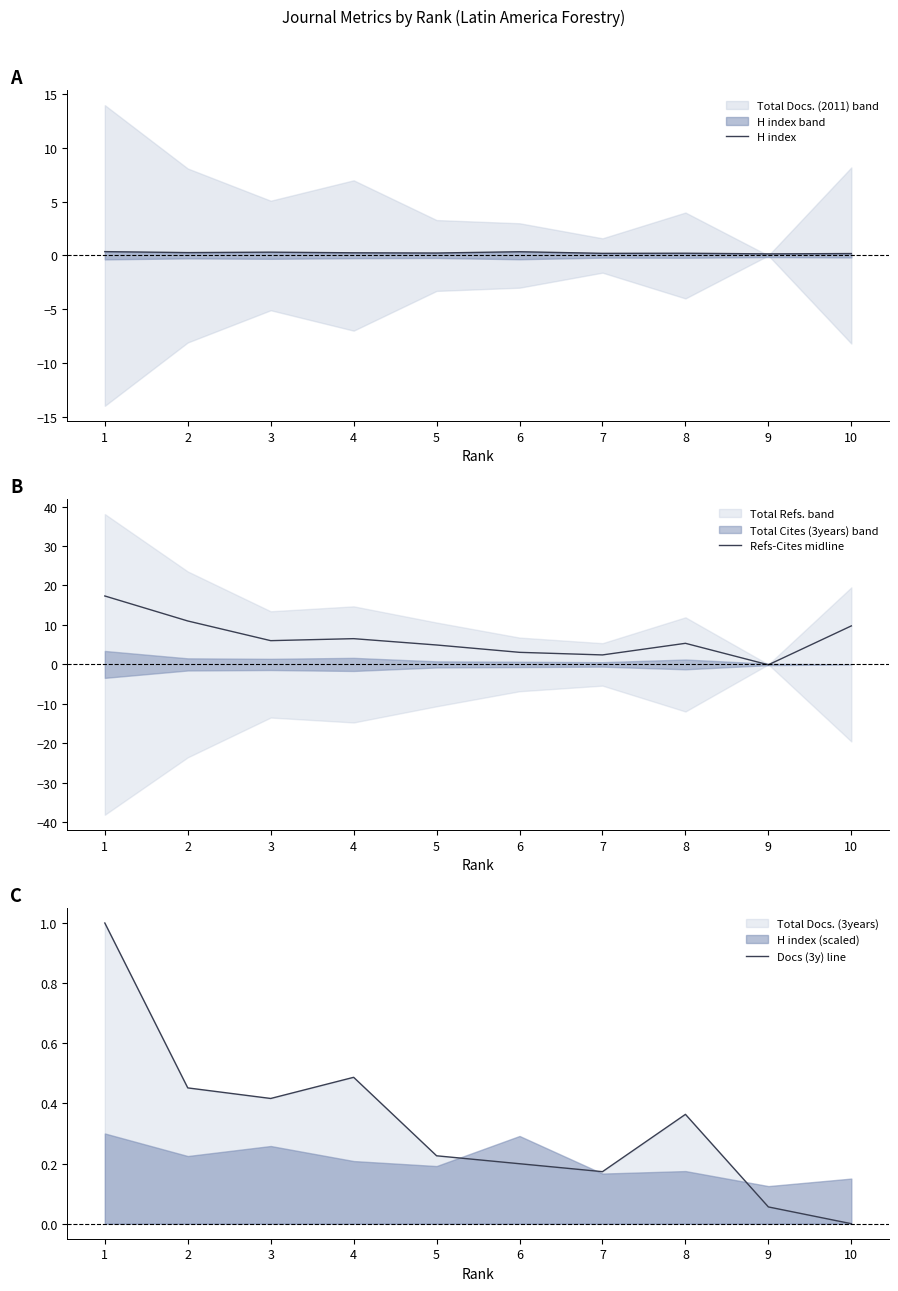

Which series ends up on top after the final intersection of Refs-Cites midline and Docs (3y) line?

Refs-Cites midline